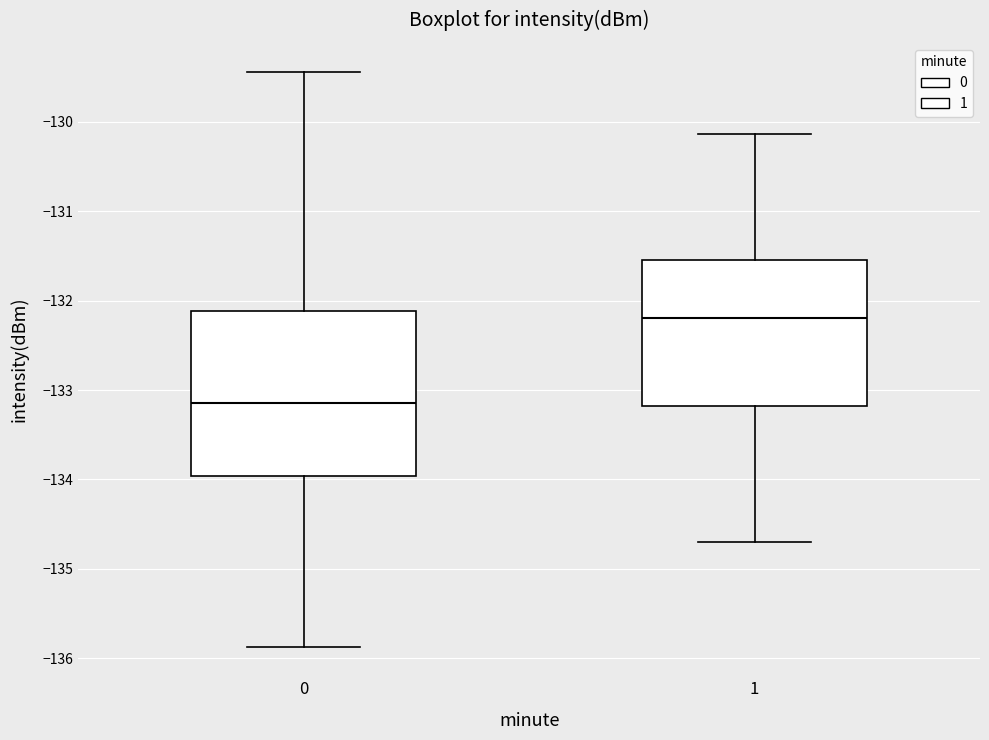

Which box has the lowest median line?

0